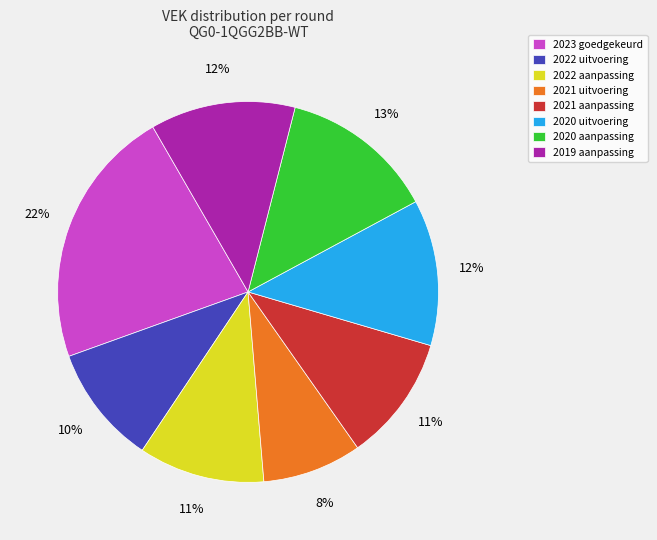

Which slice is the largest?

2023 goedgekeurd